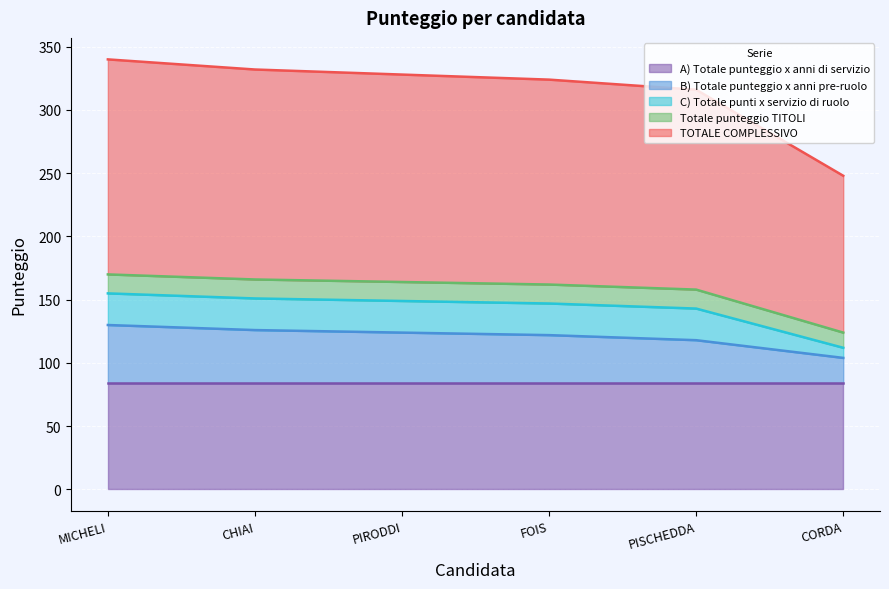

Rank the series by their maximum value, from highest to lowest.

TOTALE COMPLESSIVO, A) Totale punteggio x anni di servizio, B) Totale punteggio x anni pre-ruolo, C) Totale punti x servizio di ruolo, Totale punteggio TITOLI